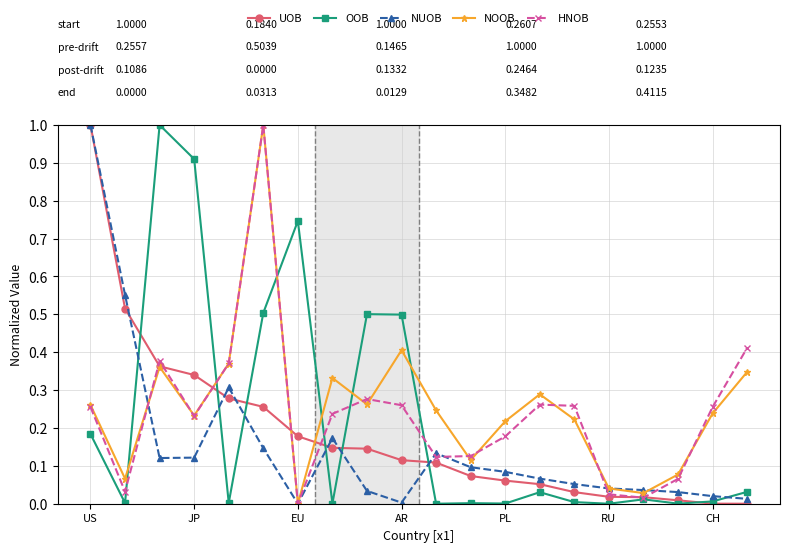

What is the greatest value displayed?

1.0